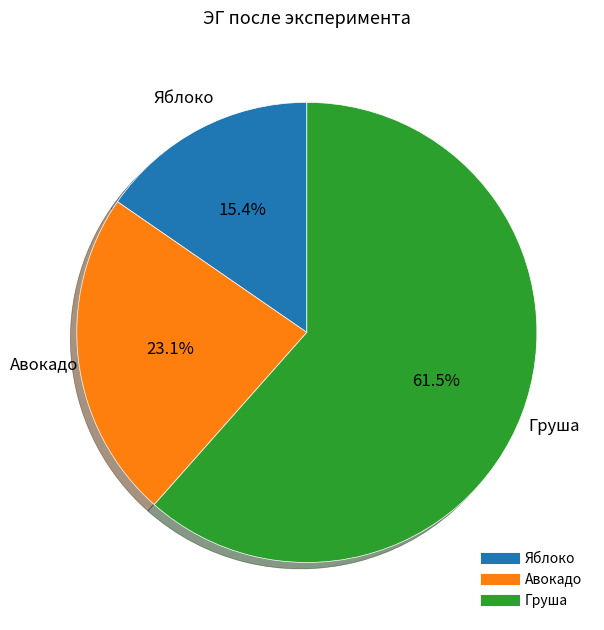

Approximately how many times larger is the value at Груша compared to Яблоко?

4.0